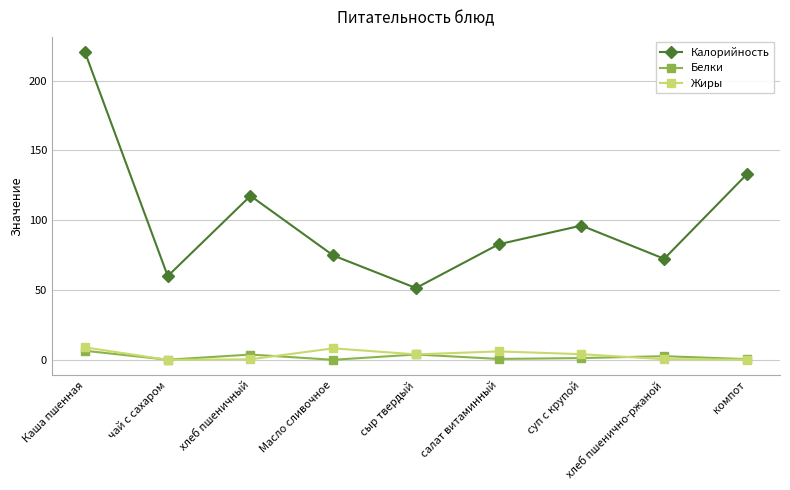

At how many categories does at least one series exceed 27?

9